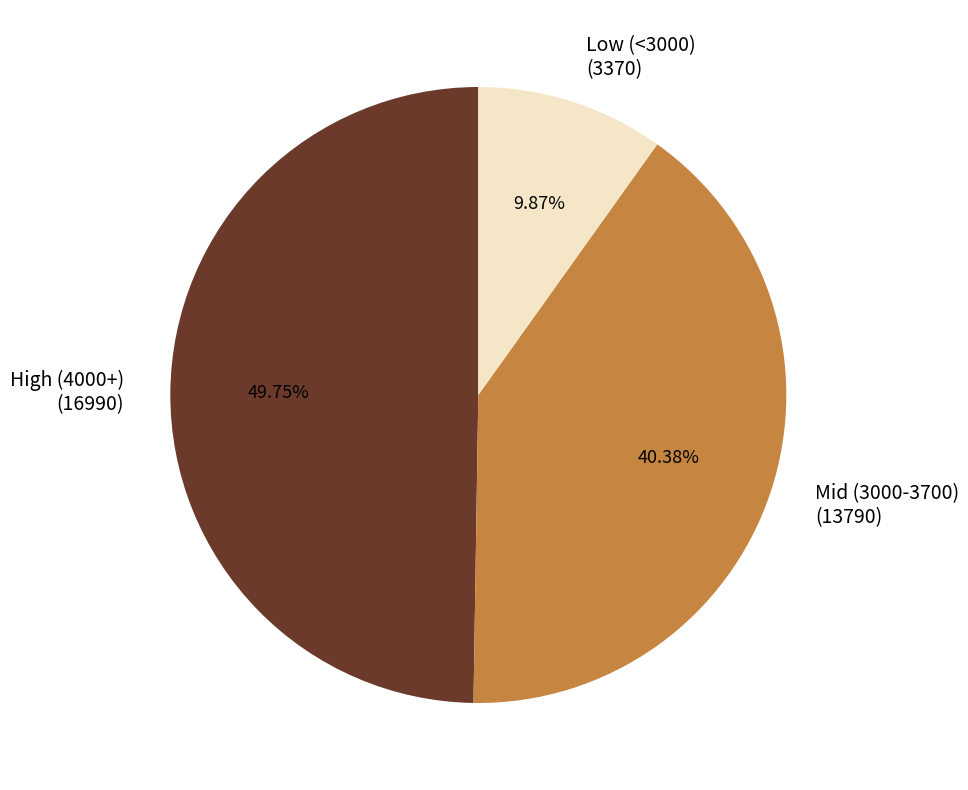

What is the largest slice in the pie chart?

High (4000+) (16990)